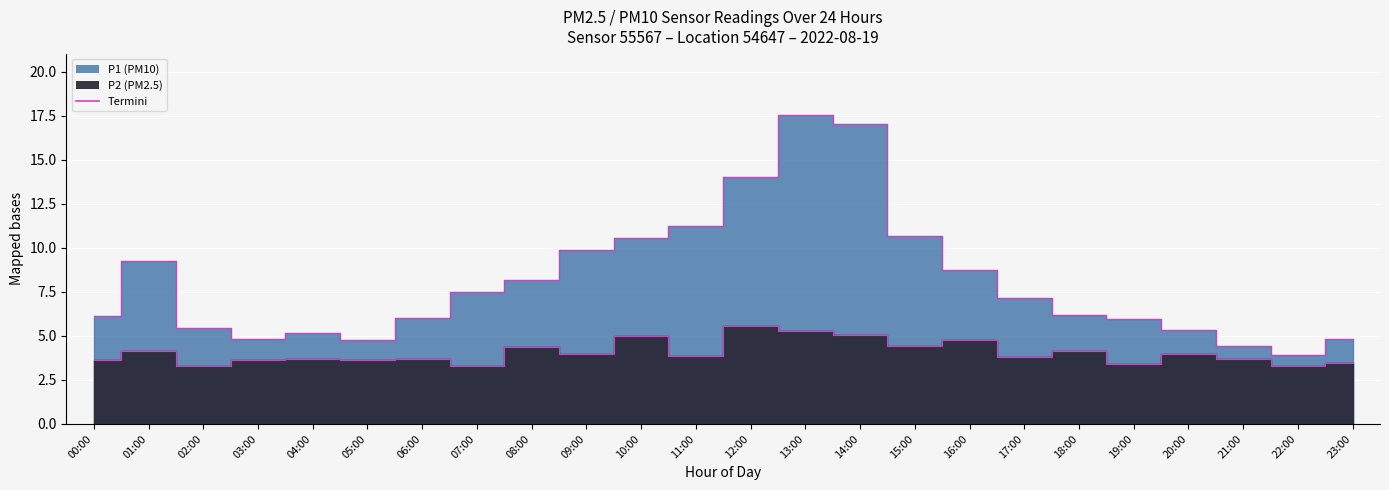

What is the label of the 18th point from the right?

06:00